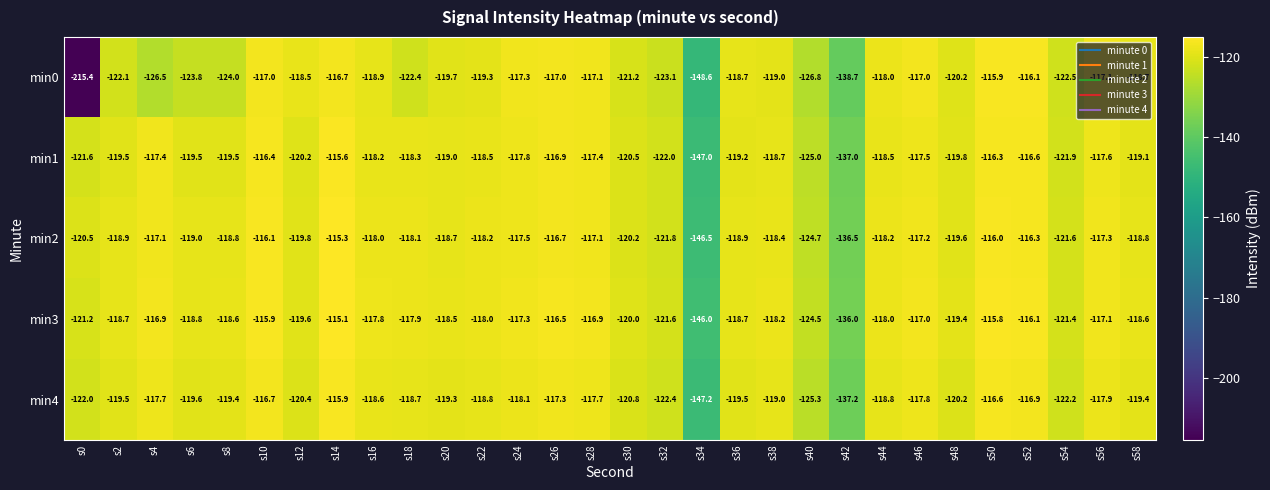

How many data points does each series have?

30